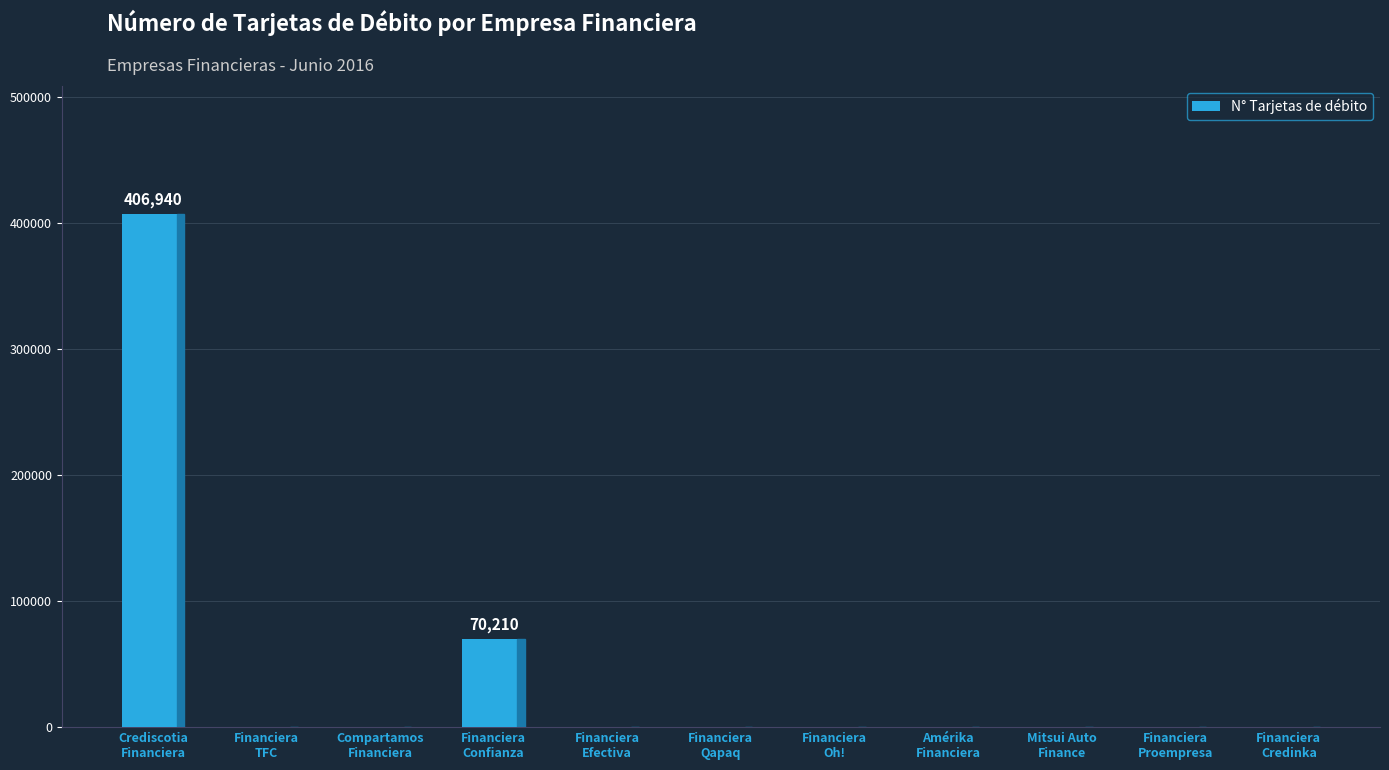

How many distinct data groups are displayed?

1